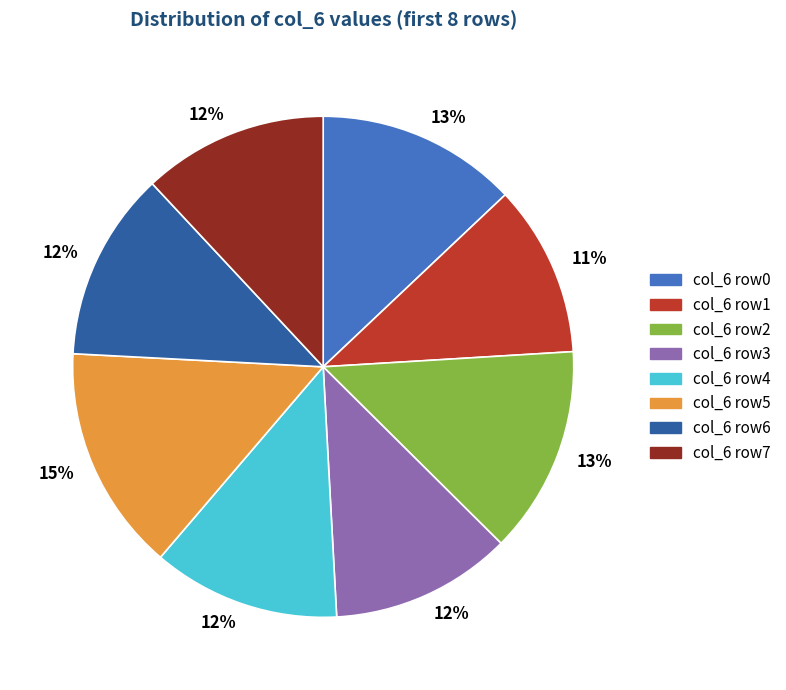

To the nearest percent, what is the difference between the col_6 row7 and col_6 row2 slice percentages?

1%